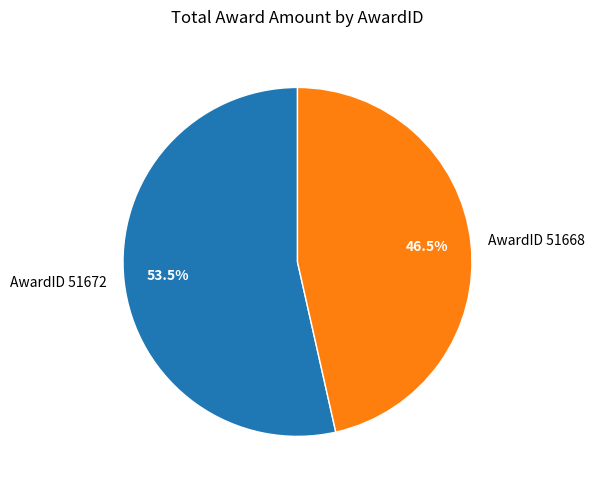

Does AwardID 51672 account for over 50% of the chart?

Yes